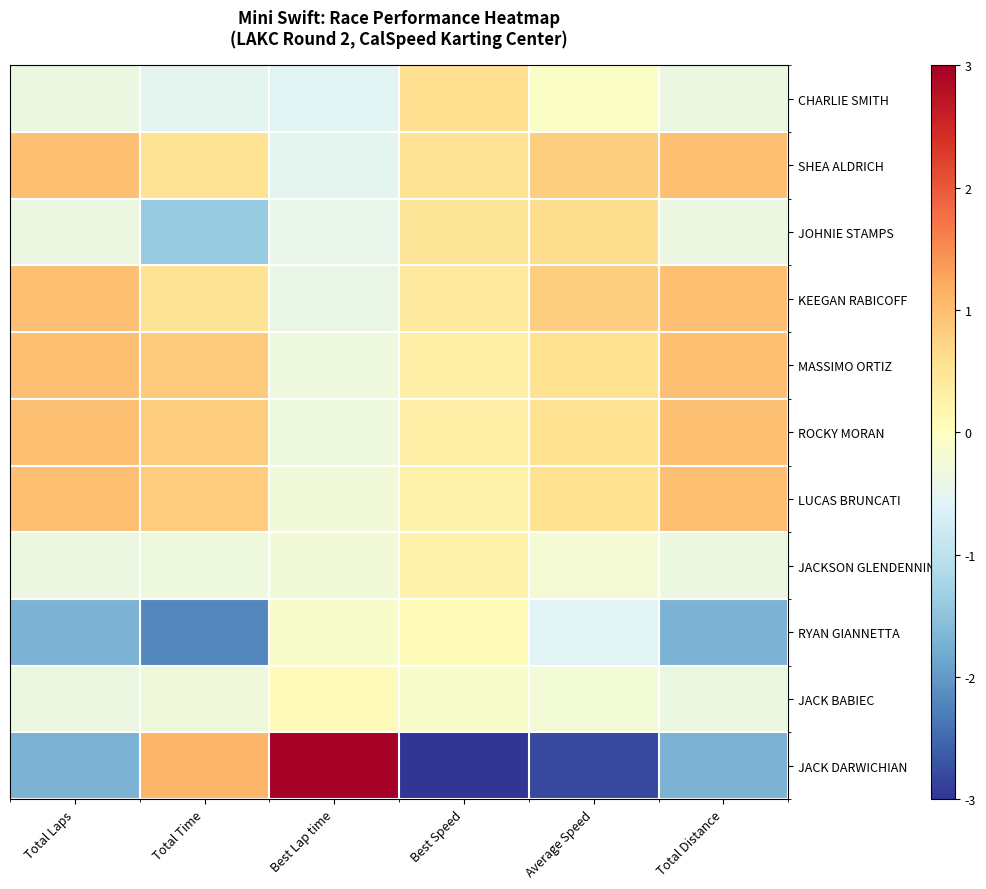

Between Total Distance and Best Speed, which is larger?

Best Speed